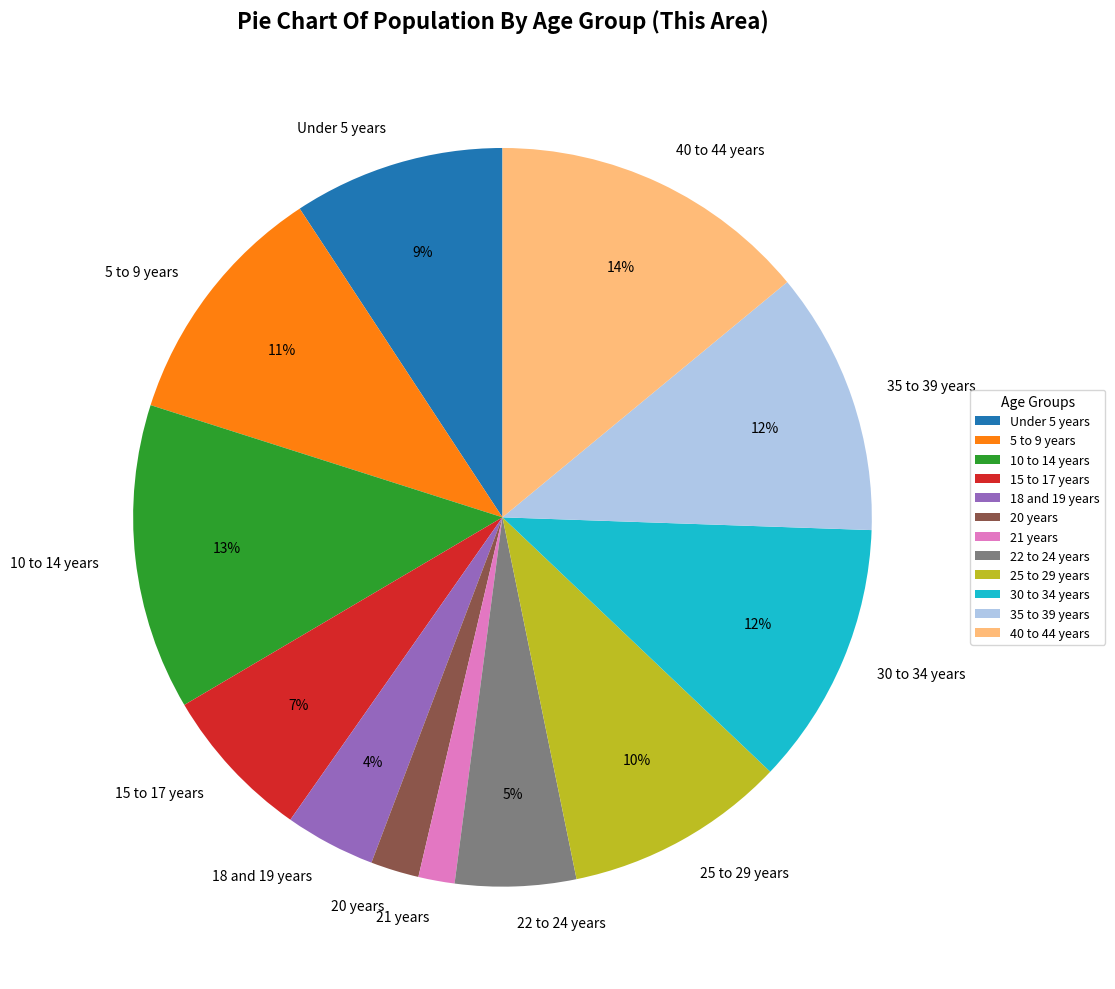

Is the sum of 30 to 34 years and 35 to 39 years greater than half?

No